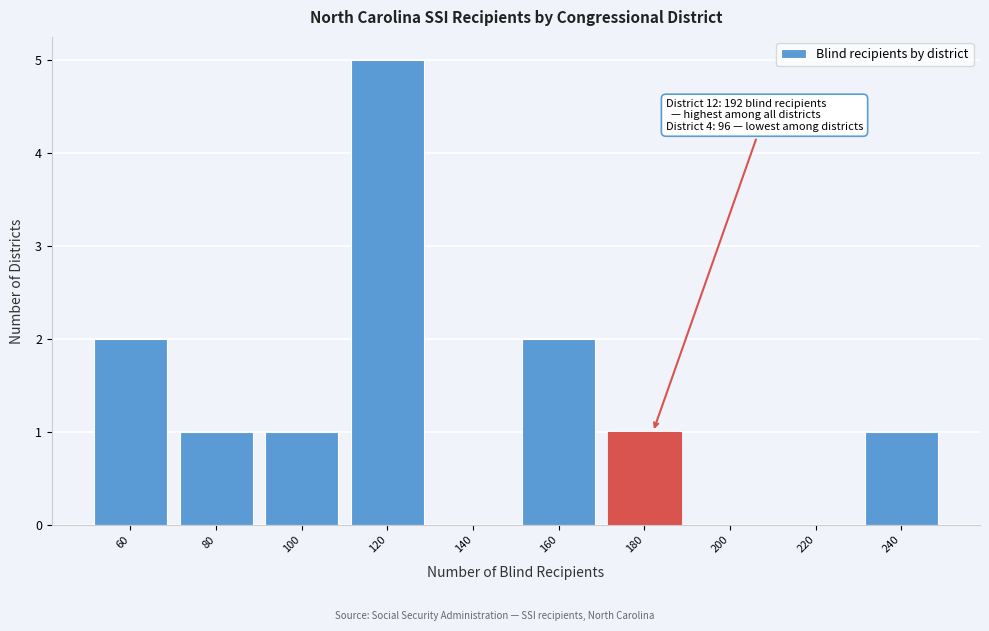

Reading left to right, what are all the values shown in this chart?

60=2	80=1	100=1	120=5	140=0	160=2	180=1	200=0	220=0	240=1